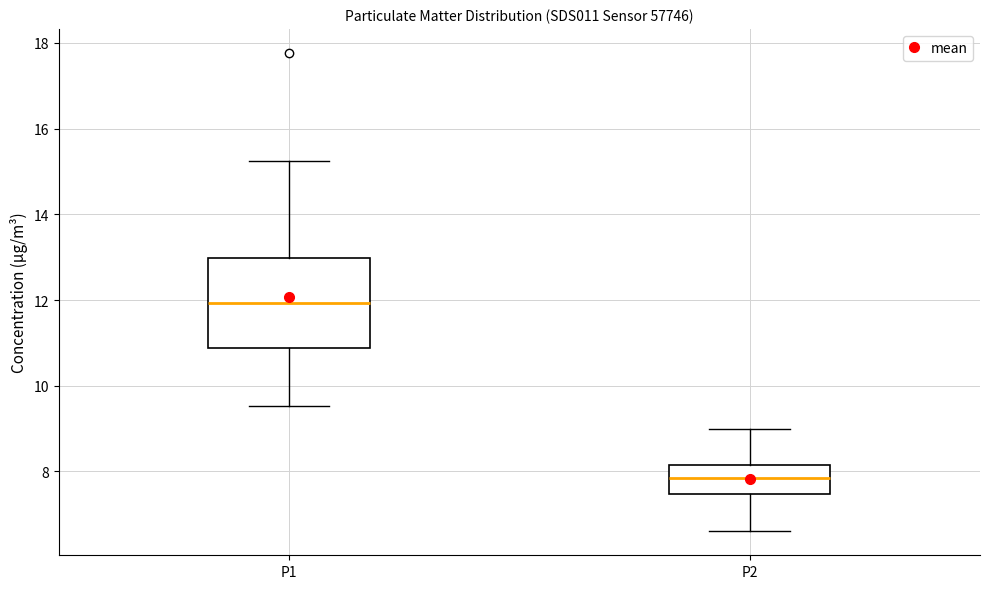

Which box has the highest median line?

P1